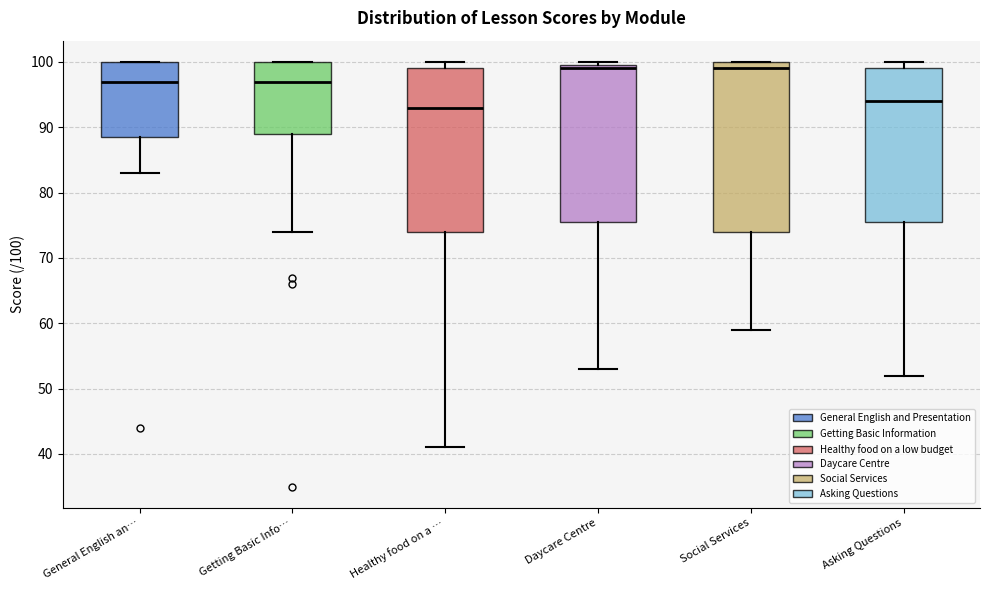

Which box's median line is the lowest?

Healthy food on a …